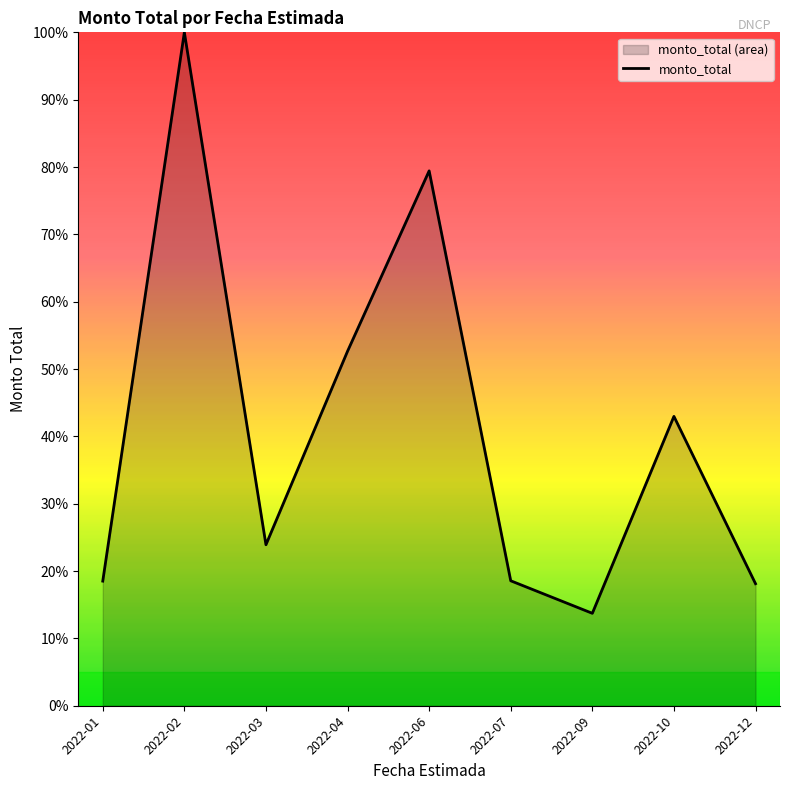

The chart shows a value of 31.0 at 2022-07. True or false?

False